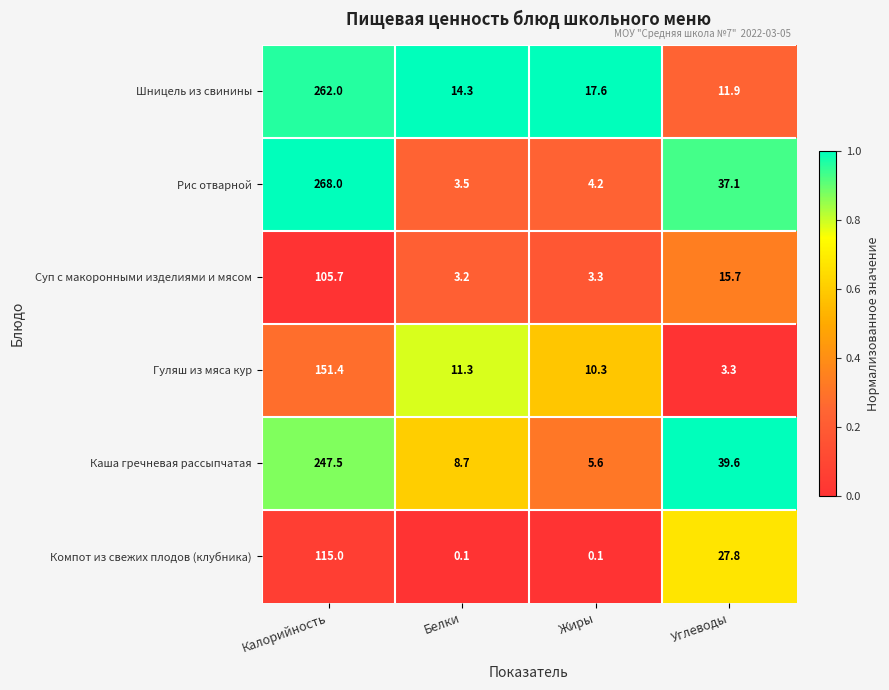

Reading left to right, extract all data points from this chart.

Шницель из свинины: 262.0	14.3	17.6	11.9
Рис отварной: 268.0	3.5	4.2	37.1
Суп с макоронными изделиями и мясом: 105.7	3.2	3.3	15.7
Гуляш из мяса кур: 151.4	11.3	10.3	3.3
Каша гречневая рассыпчатая: 247.5	8.7	5.6	39.6
Компот из свежих плодов (клубника): 115.0	0.1	0.1	27.8